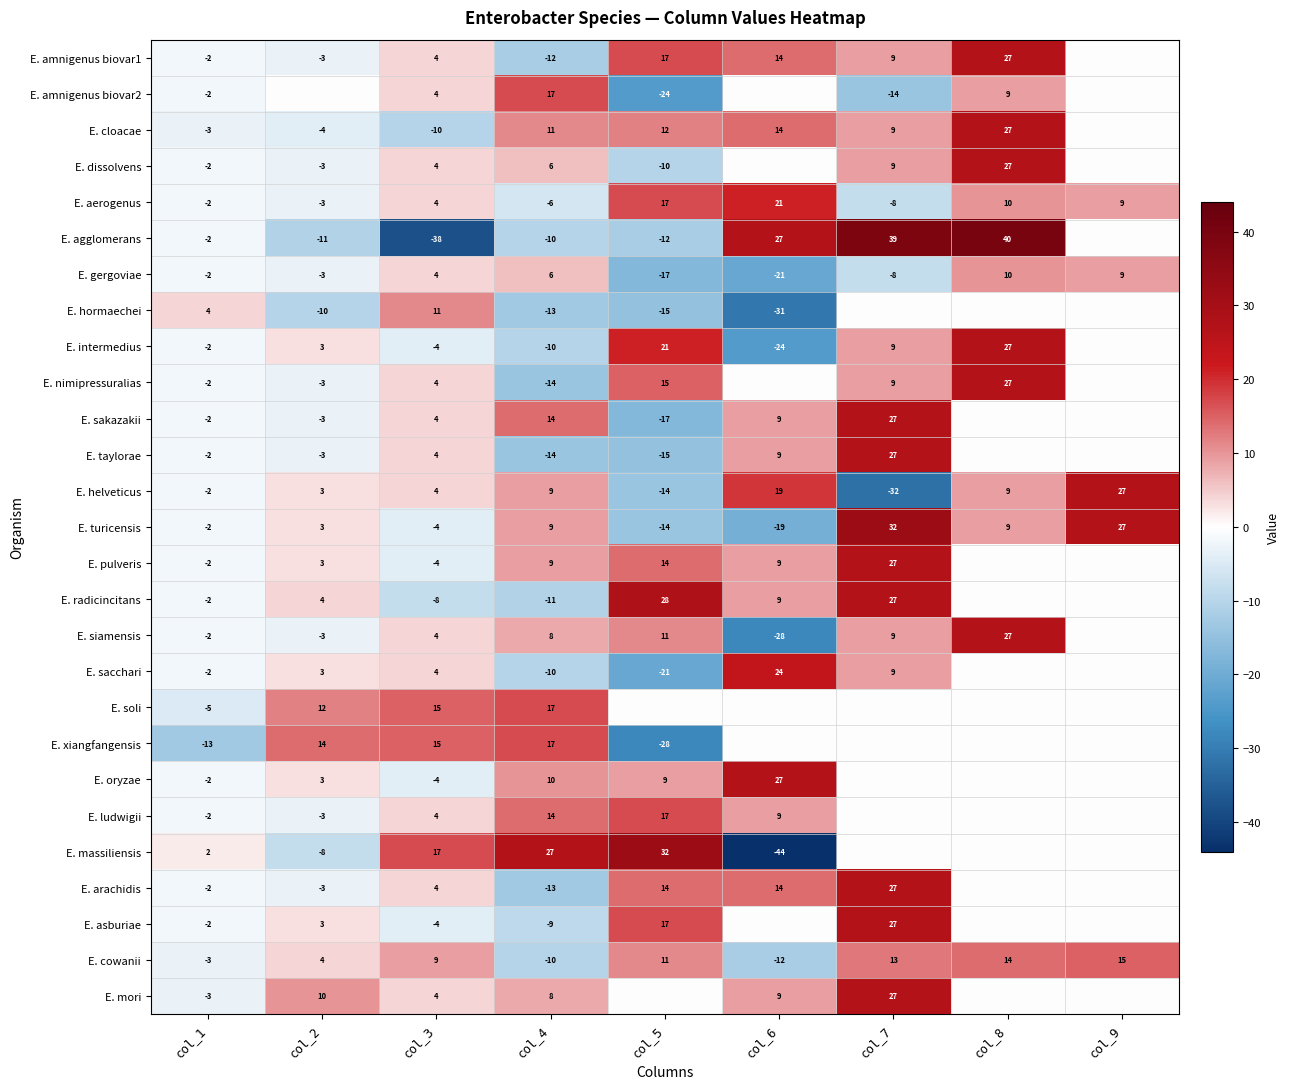

True or false: E. sakazakii has a value of 37 at col_7.

False